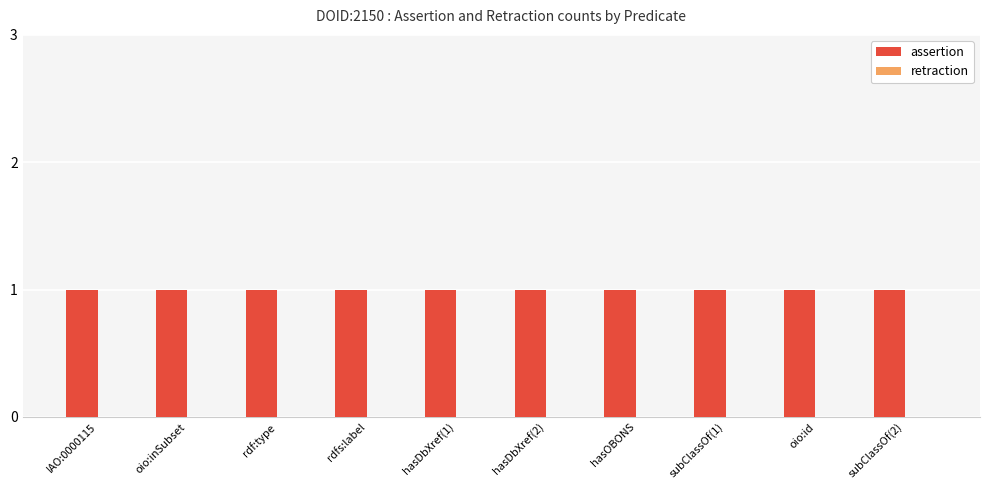

At rdf:type, list the series in order from smallest to largest.

retraction, assertion